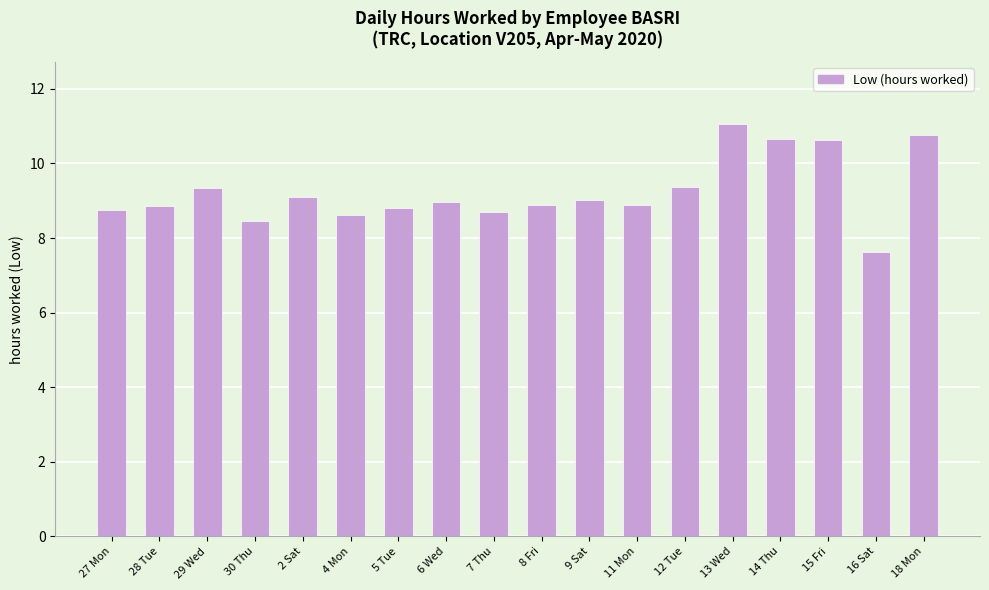

What is the value of the 7th bar from the left?

8.8